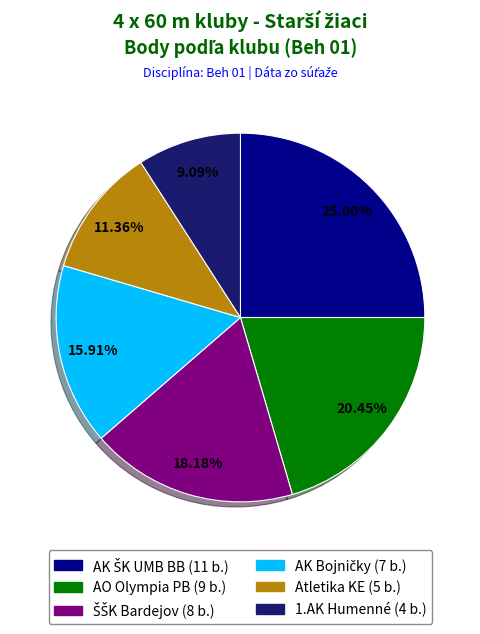

How many slices are in this pie chart?

6